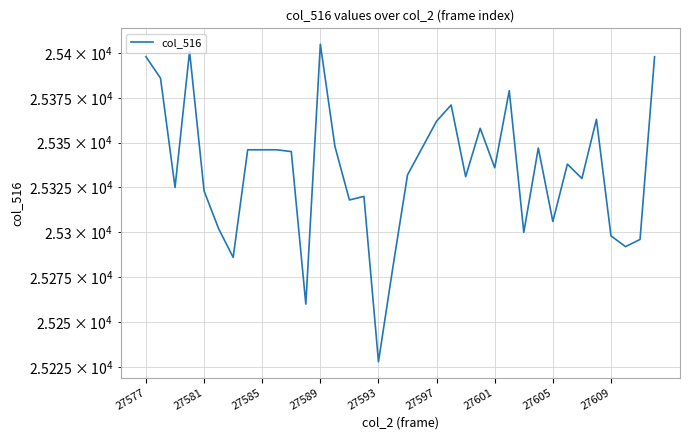

The value at 22 is 25331. True or false?

True